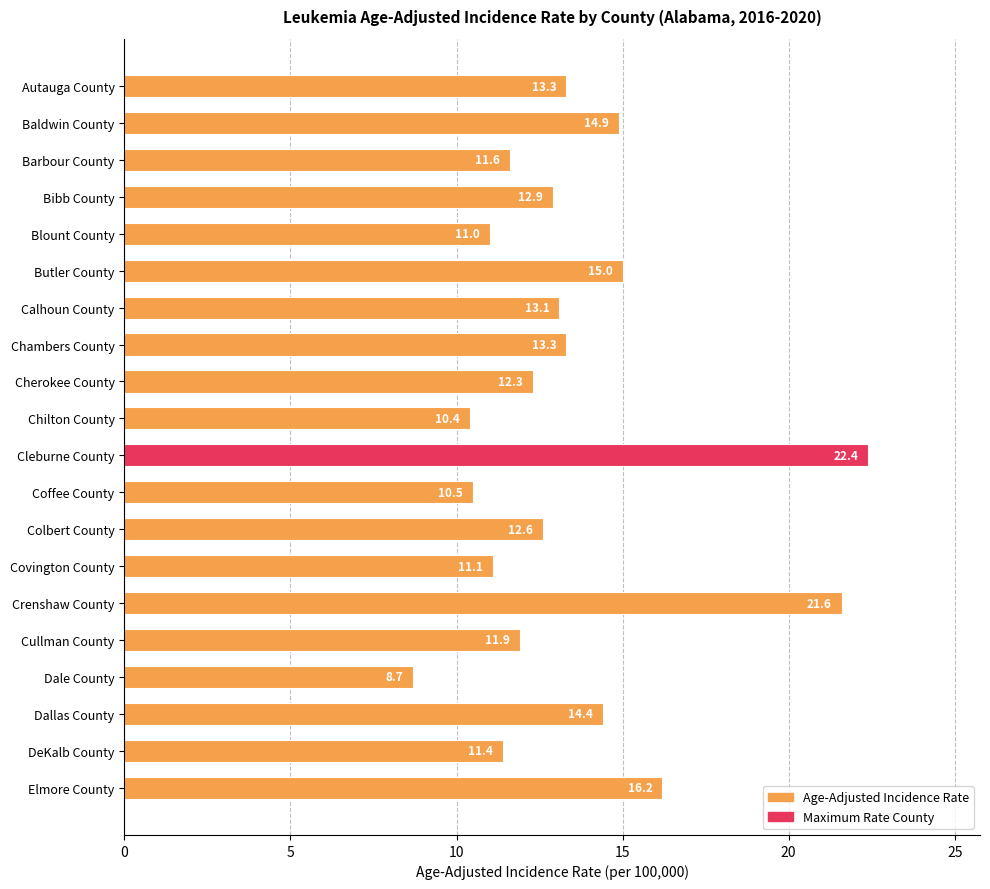

Reading bottom to top, transcribe all the data shown in this chart.

16.2	11.4	14.4	8.7	11.9	21.6	11.1	12.6	10.5	22.4	10.4	12.3	13.3	13.1	15.0	11.0	12.9	11.6	14.9	13.3